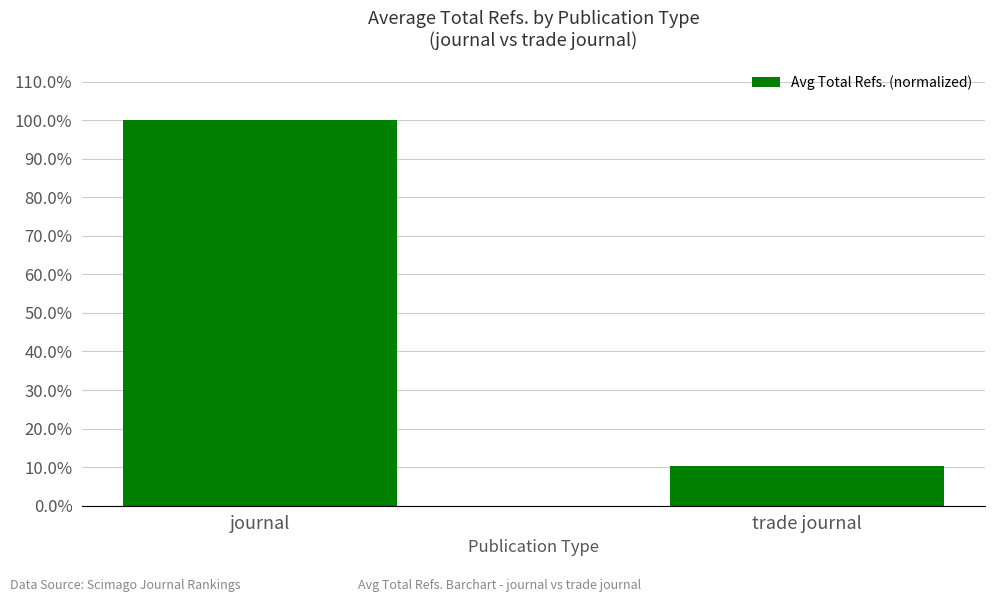

Is it true that the value at trade journal is 0.1?

True